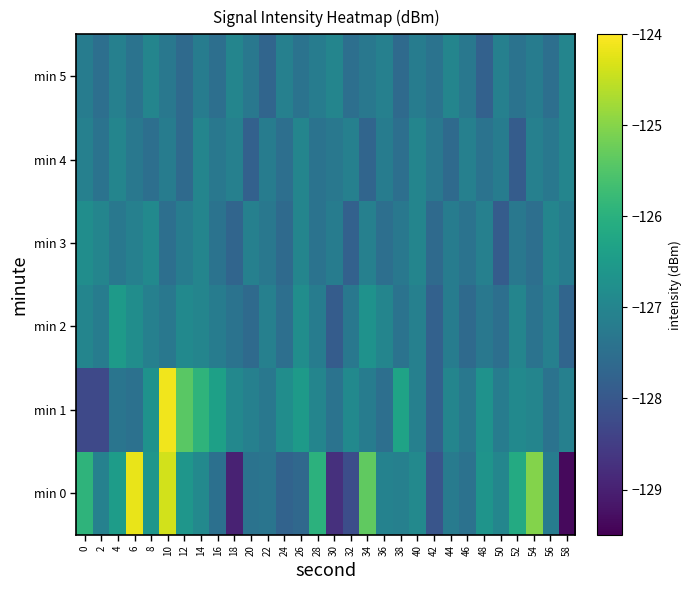

What is the total value across all series at 4?

-761.7